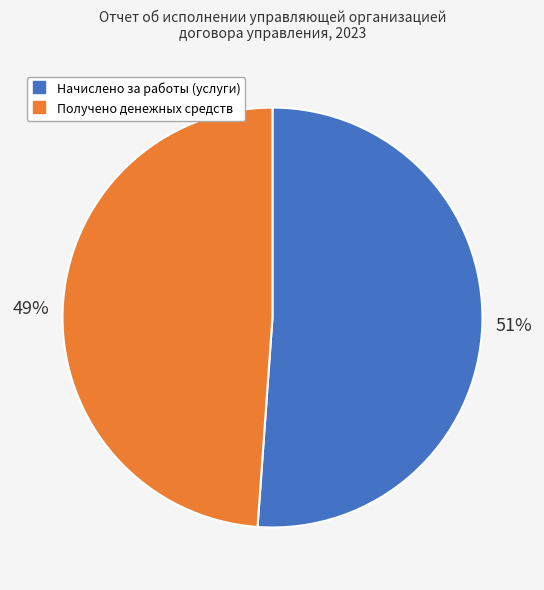

To the nearest percent, what is the difference between the largest and smallest slice percentages?

2%